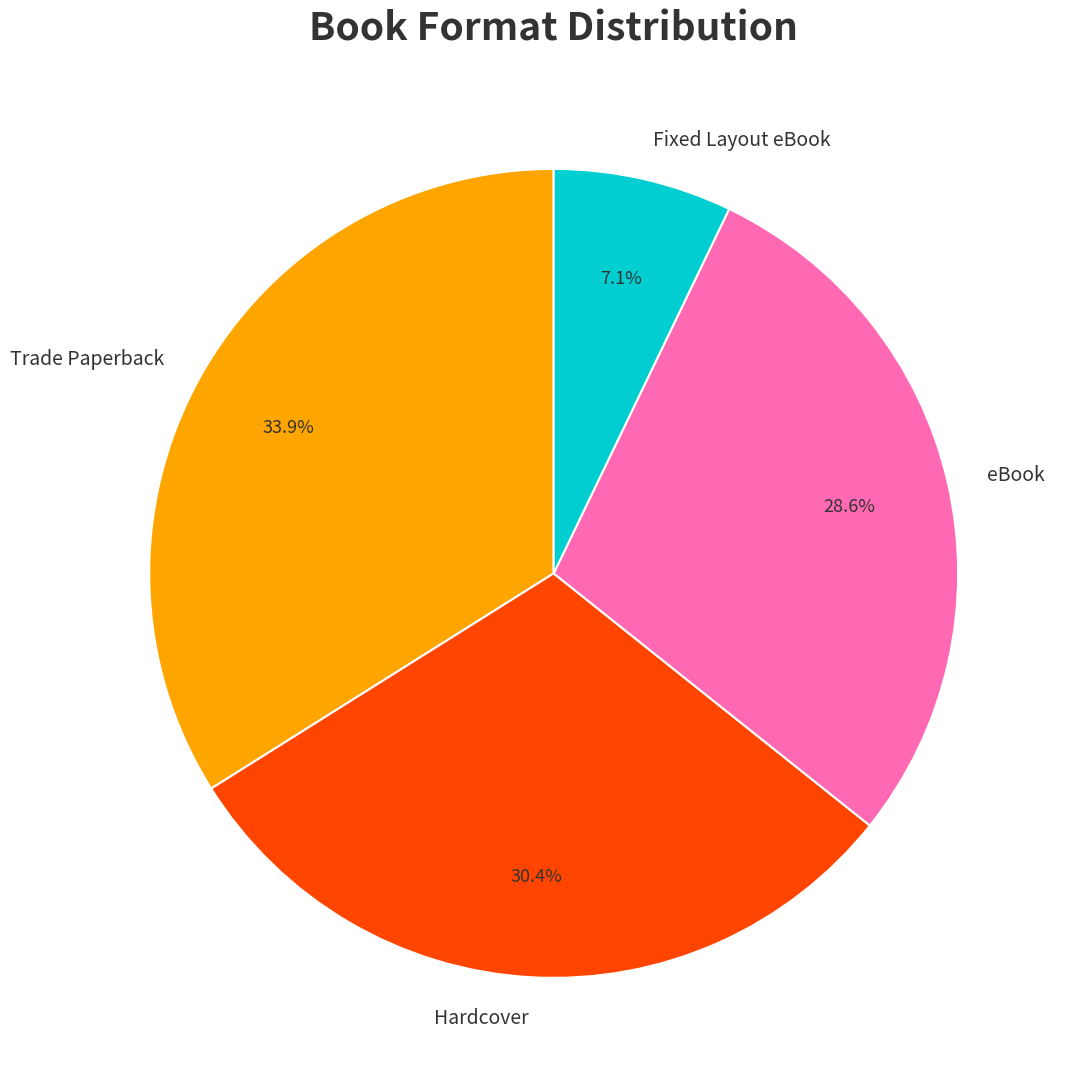

To the nearest percent, what is the difference between the largest and smallest slice percentages?

27%